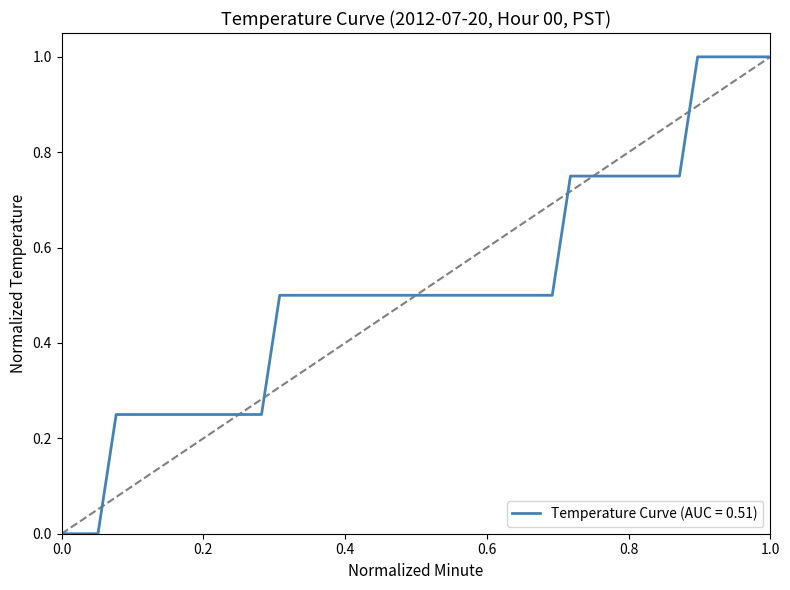

What is the difference between the maximum and minimum values?

1.0